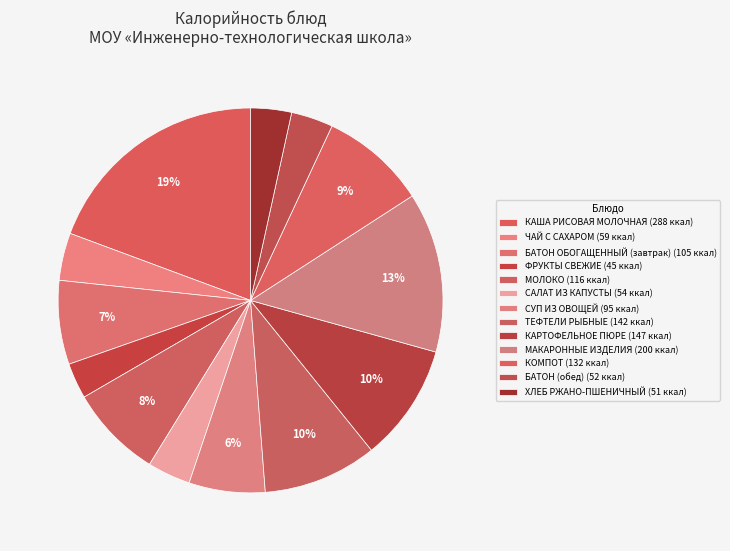

To the nearest percent, what percentage of the pie is МОЛОКО?

8%